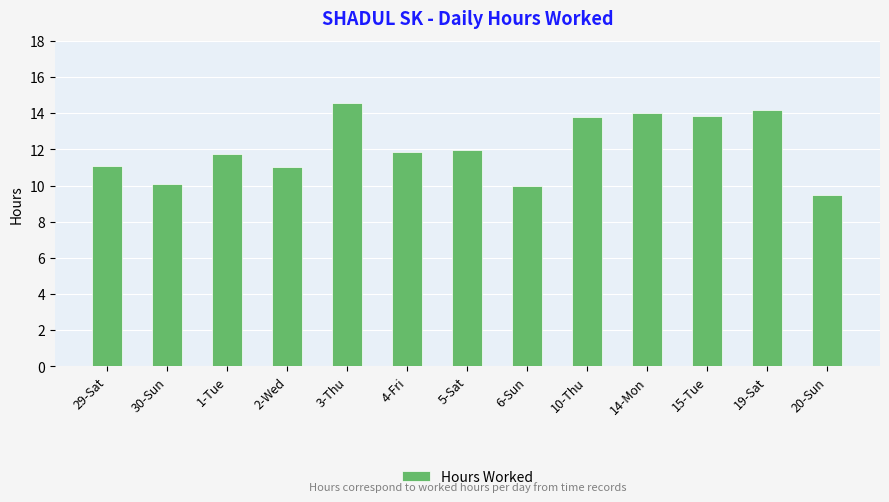

True or false: the data shows 14.3 at 6-Sun.

False